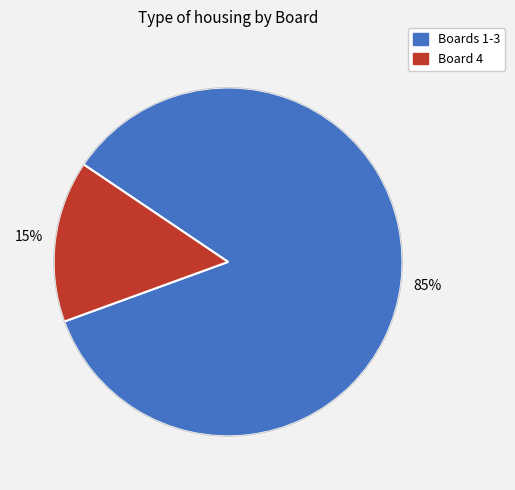

Which has a higher value, Board 4 or Board 2?

Board 2